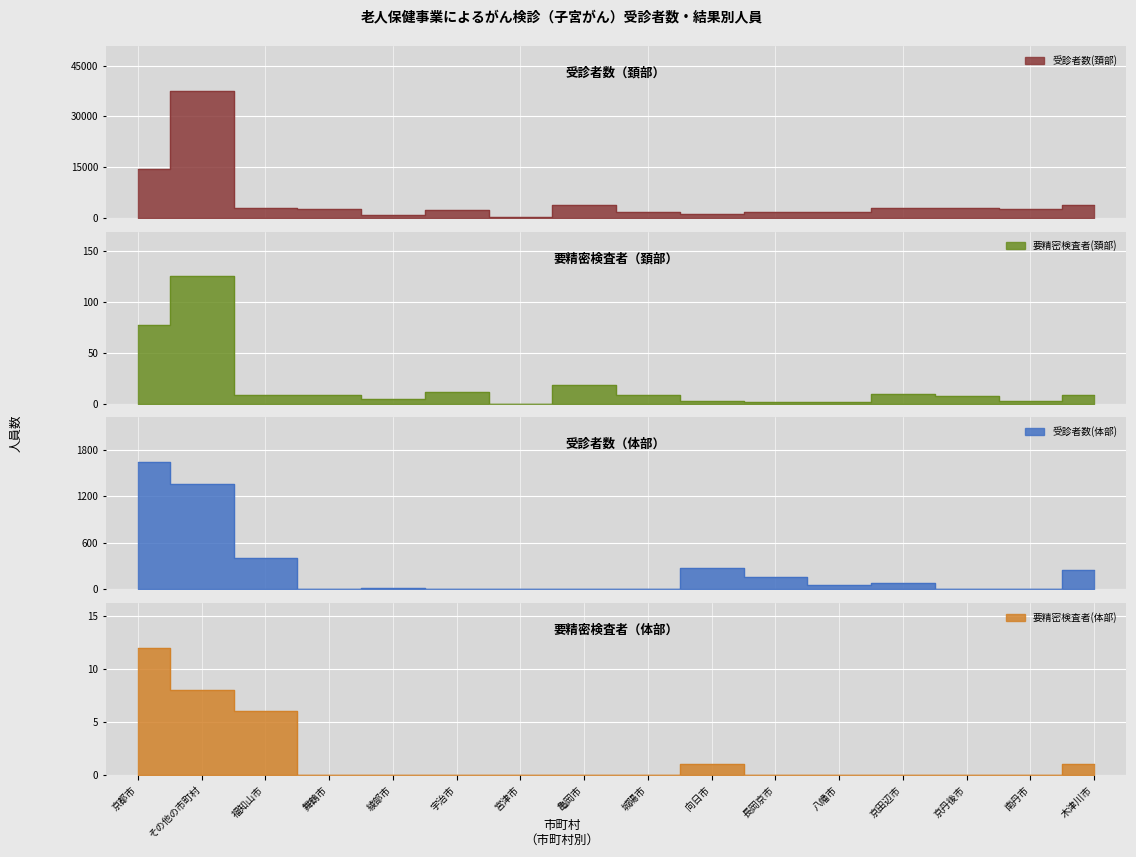

What are all the series names shown in the legend?

受診者数(頚部), 要精密検査者(頚部), 受診者数(体部), 要精密検査者(体部)